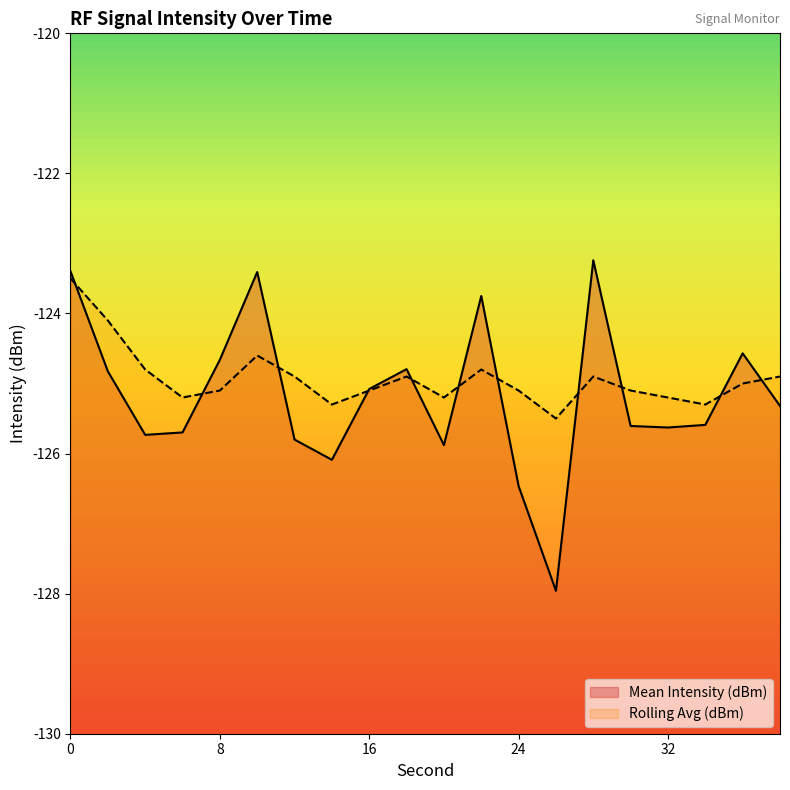

Which series has the largest range (max minus min)?

Mean Intensity (dBm)